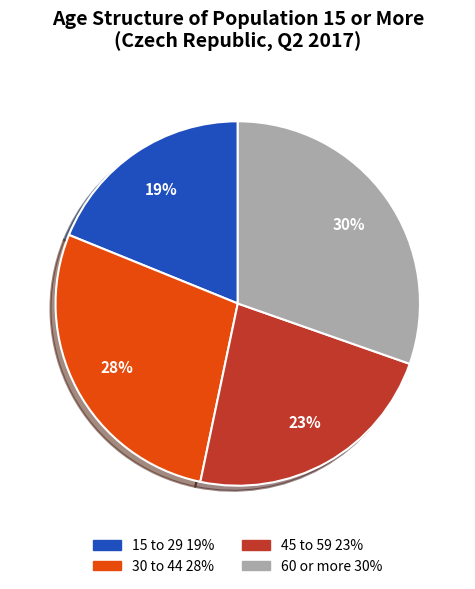

To the nearest percent, what percentage of the pie is 60 or more?

30%